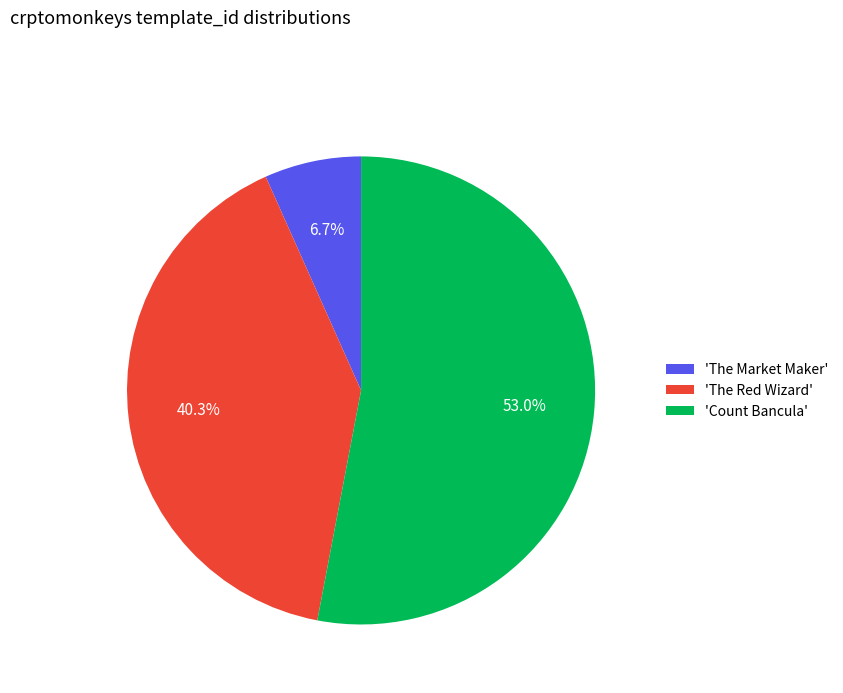

Does 'The Red Wizard' account for over 50% of the chart?

No